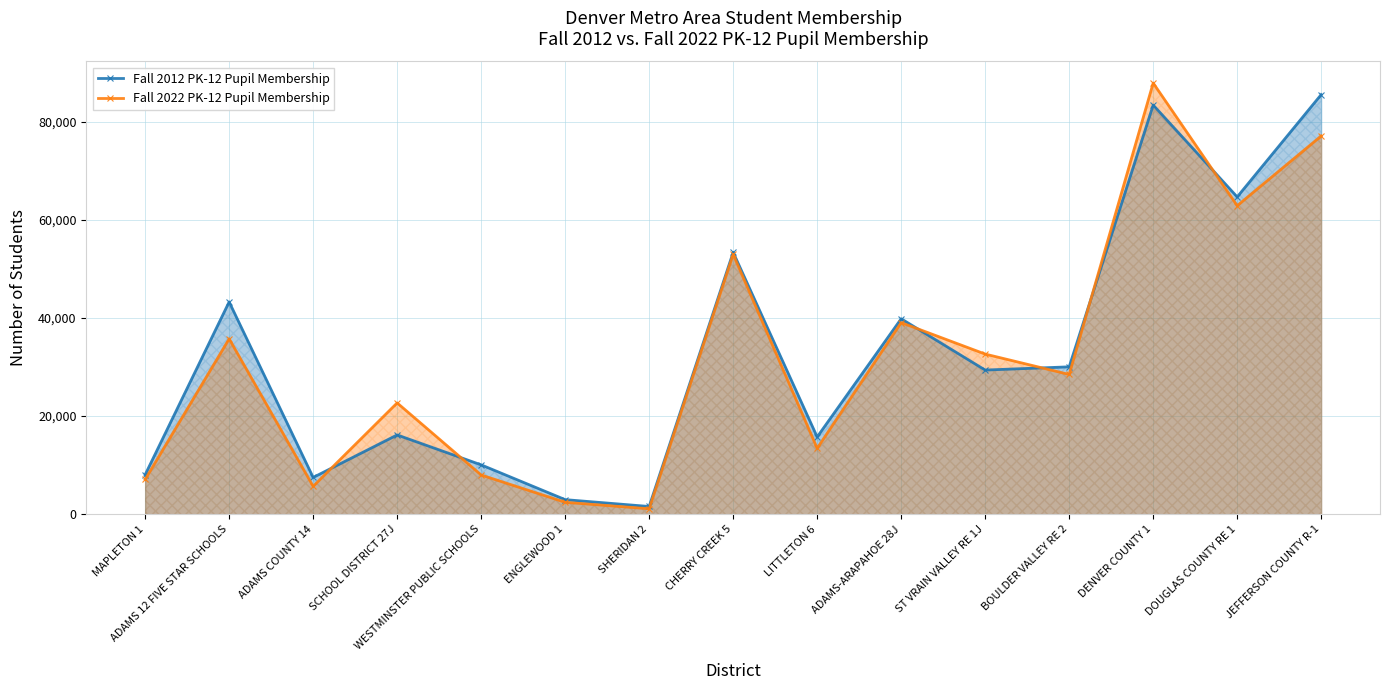

How many distinct data groups are displayed?

2